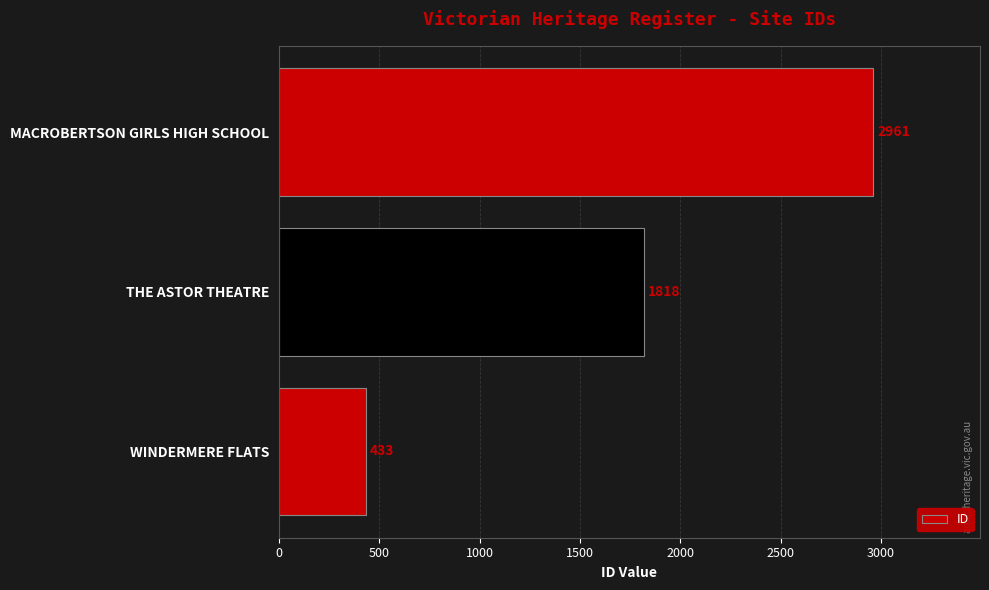

Are the bars horizontal?

Yes